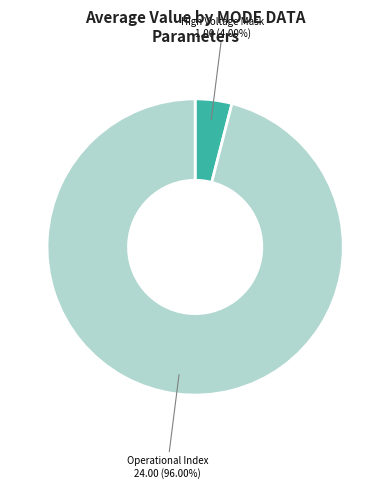

Does High Voltage Mask represent more than half of the total?

No